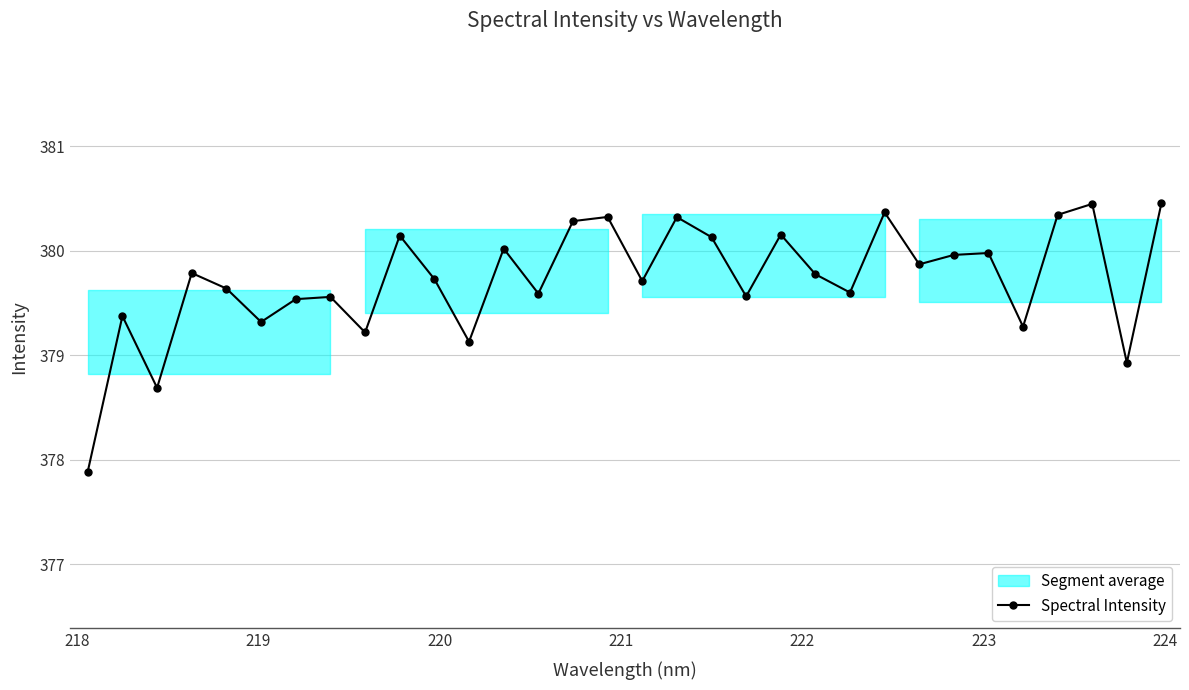

What is the highest value of the Spectral Intensity series?

380.5